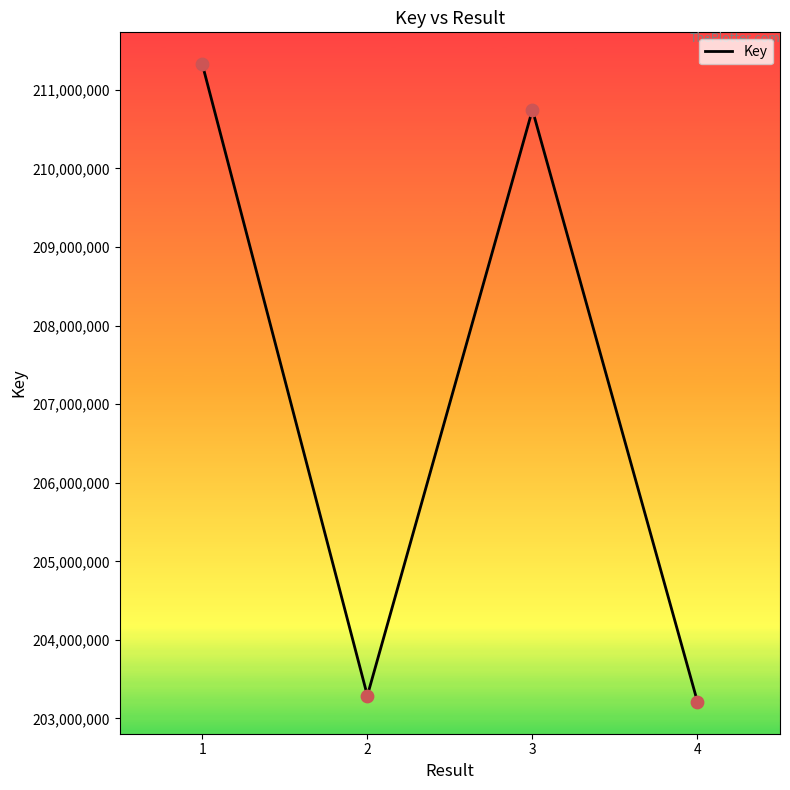

What is the change in value from 1 to 3?

-580438